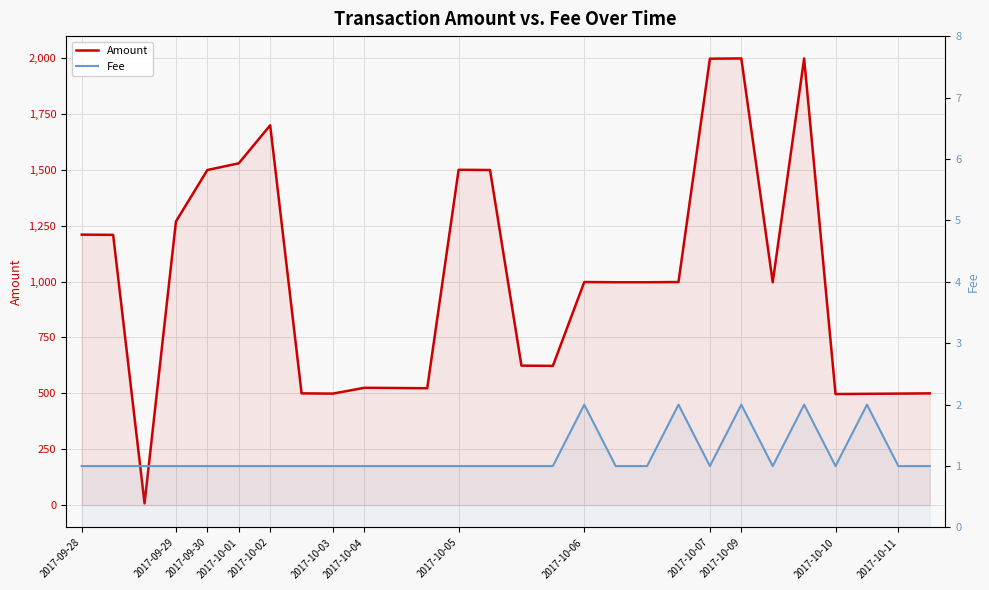

What is the difference between the maximum and second lowest values in the Fee series?

1.0